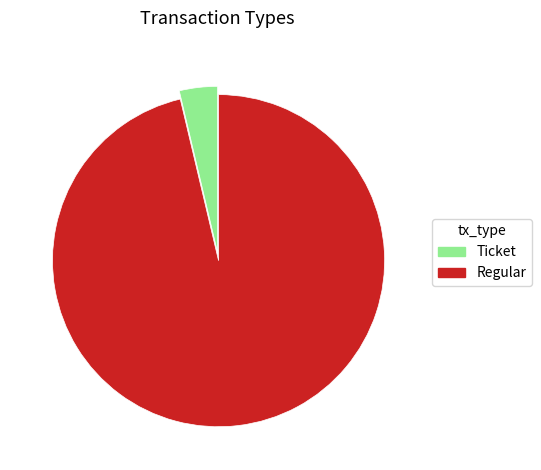

Between Regular and Ticket, which is larger?

Regular